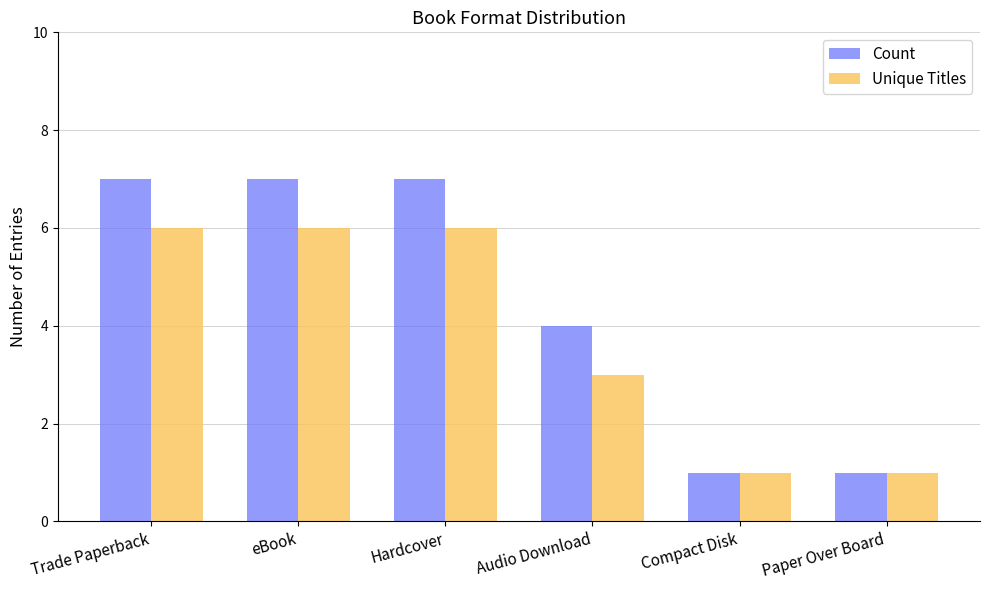

What is the spread (max minus min) of values at Audio Download?

1